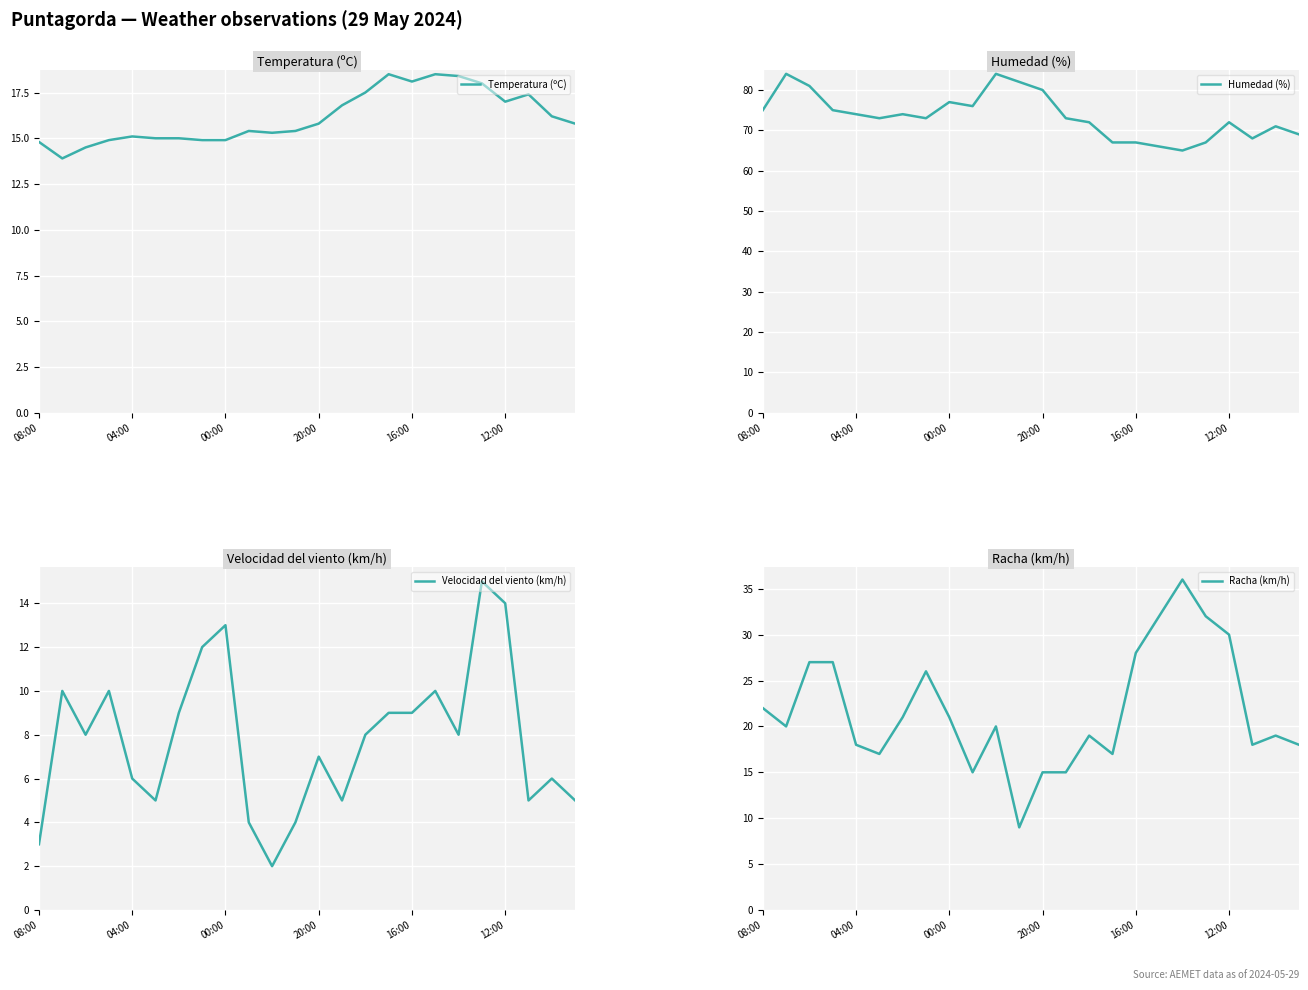

Is the value of Temperatura (ºC) at 12:00 greater than the value of Velocidad del viento (km/h) at 04:00?

Yes